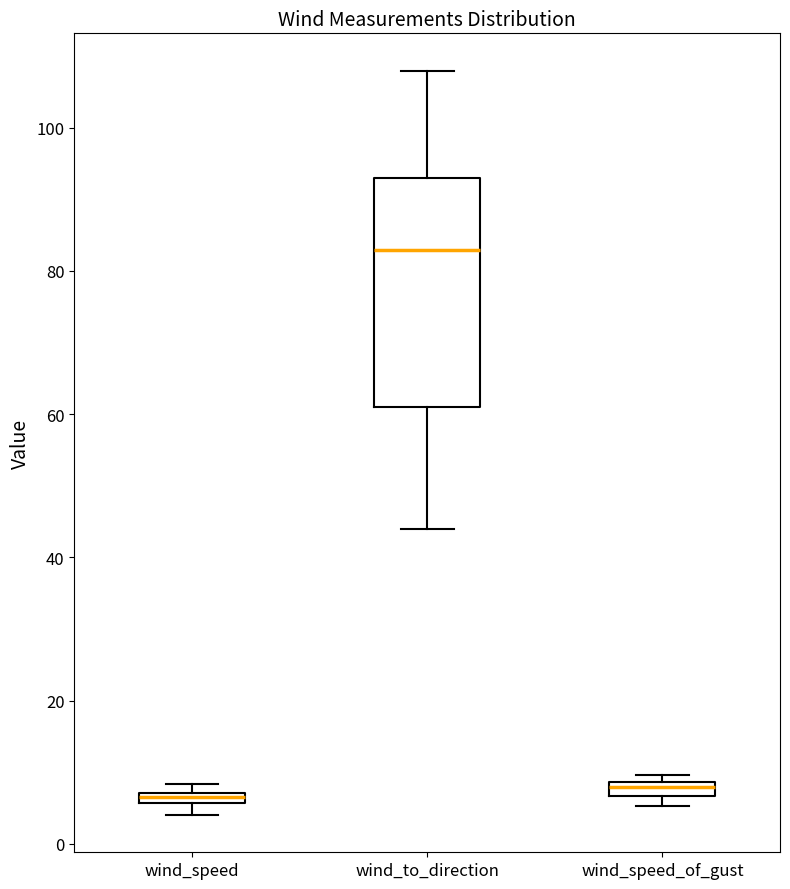

Comparing the boxes themselves (not the whiskers), which one is the tallest?

wind_to_direction